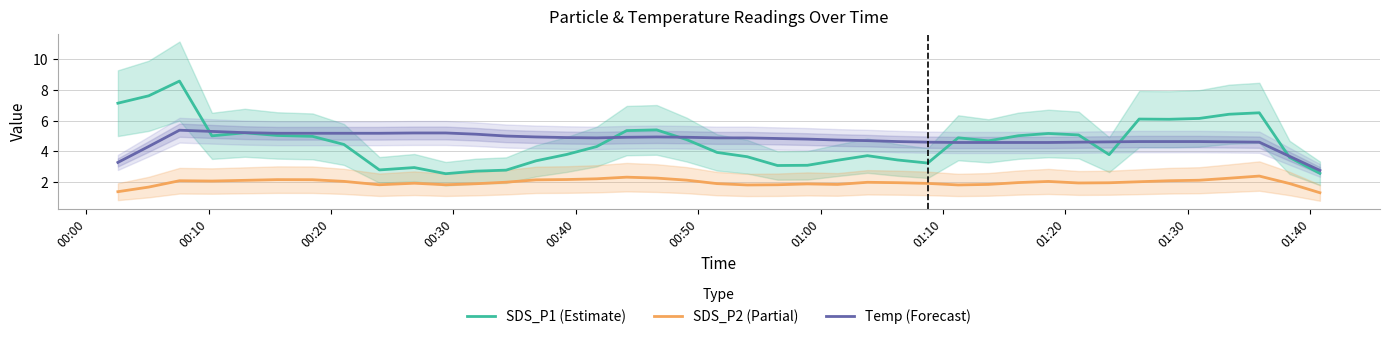

True or false: SDS_P2 (Partial) and SDS_P1 (Estimate) intersect in this chart.

False